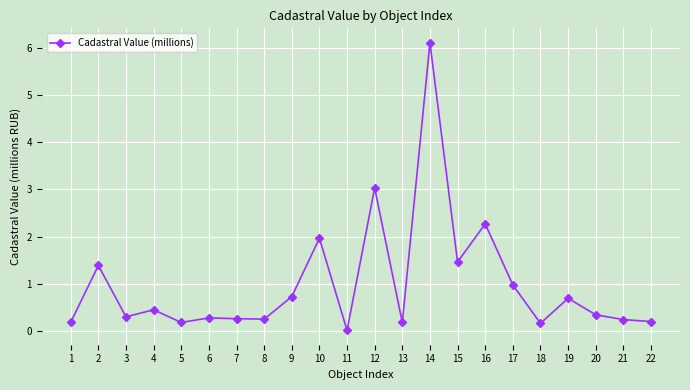

What value does the data have at 17?

1.0